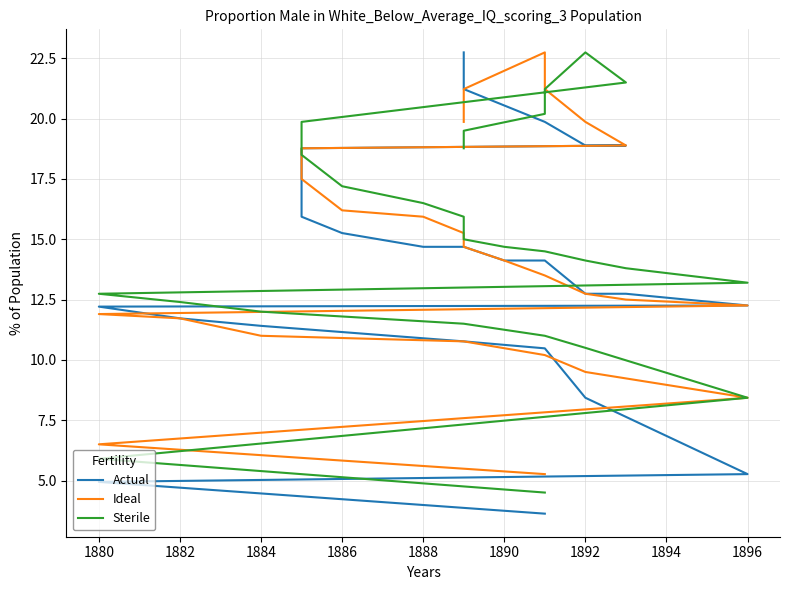

List the series in order of their overall mean, lowest first.

Actual, Ideal, Sterile